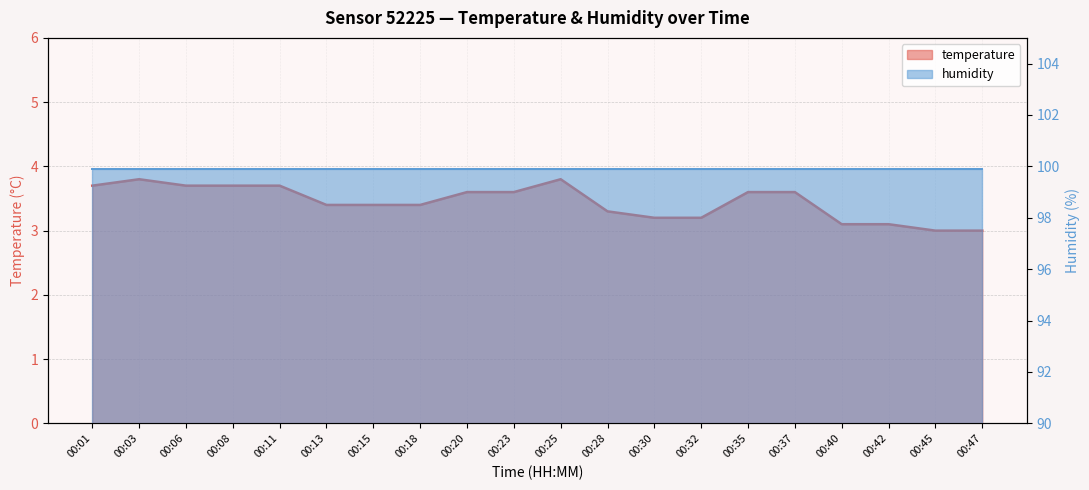

True or false: there are more than 2 points higher than both neighbors.

False